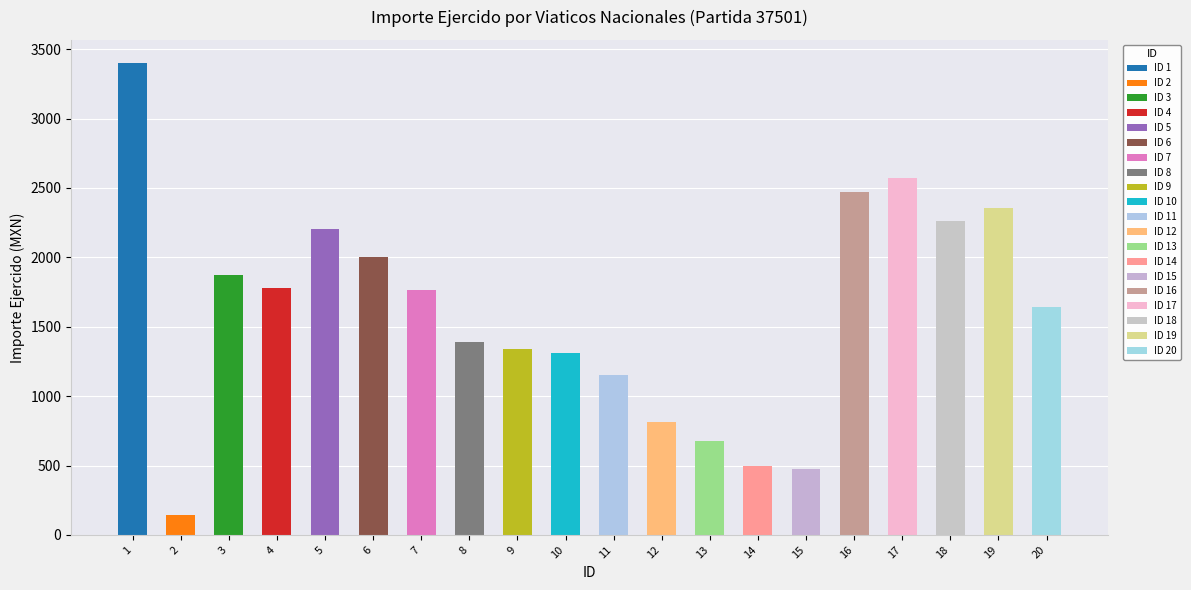

What is the change in value from 16 to 19?

-113.4